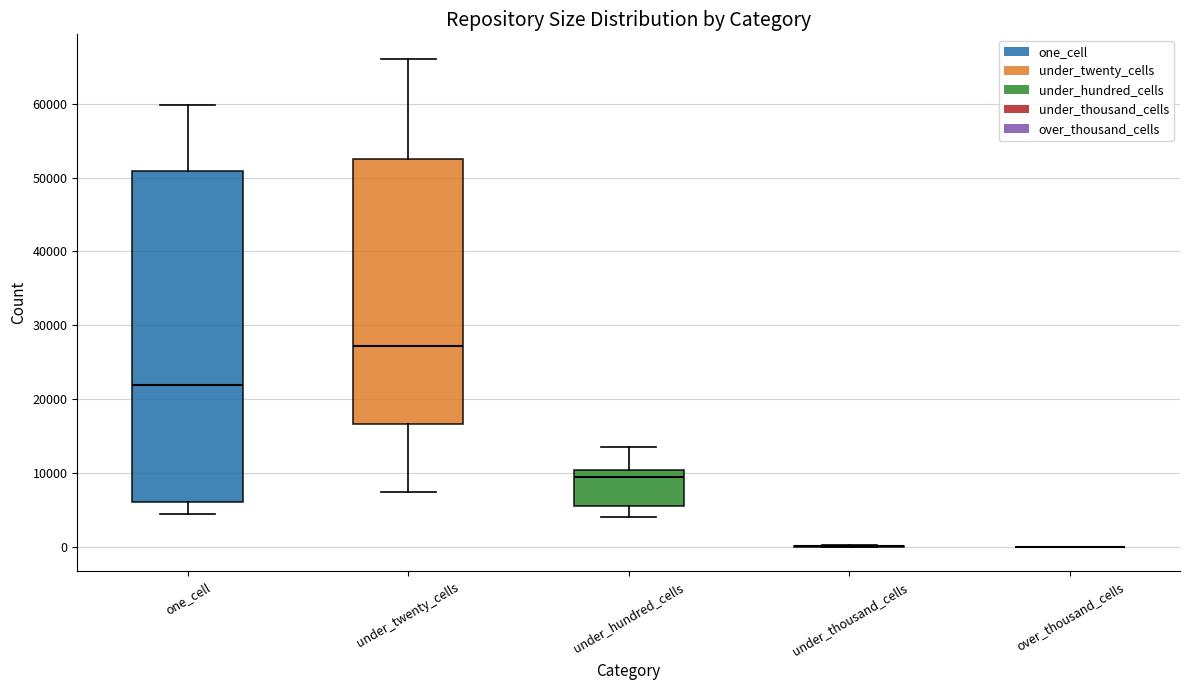

Which box is the tallest, from its lower edge to its upper edge?

one_cell